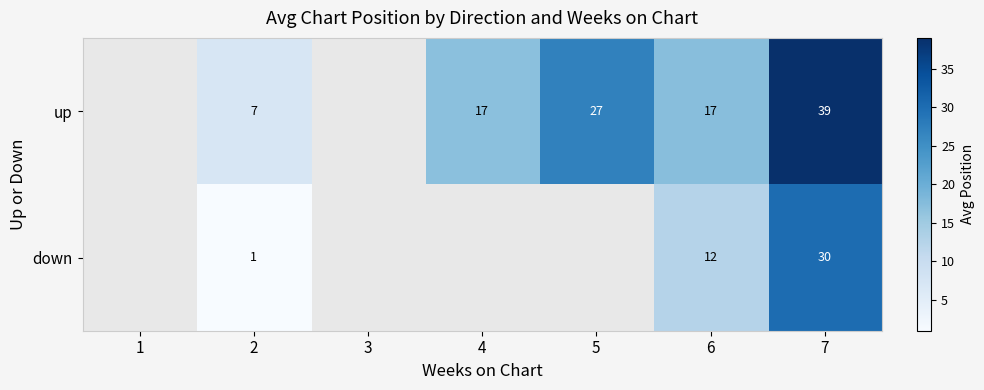

The up series shows 10 at 2. True or false?

False